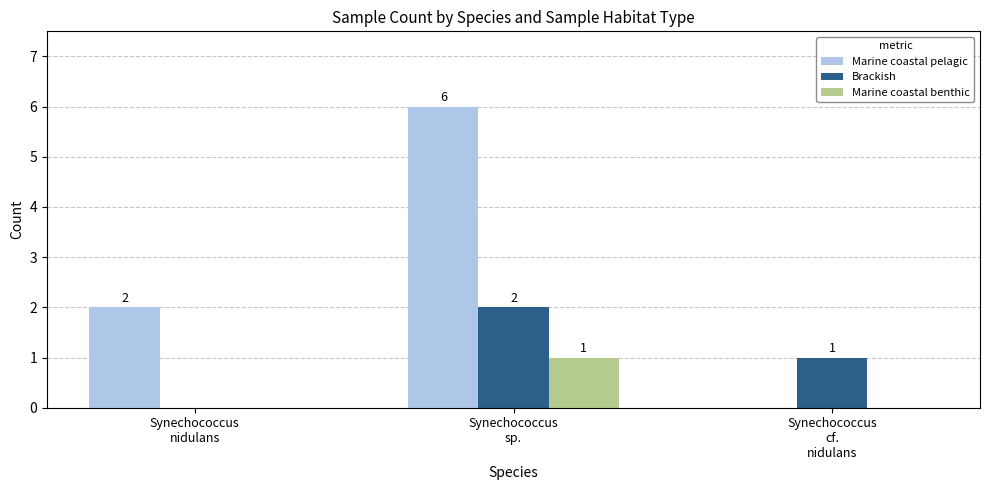

Which series has the largest total across all categories?

Marine coastal pelagic